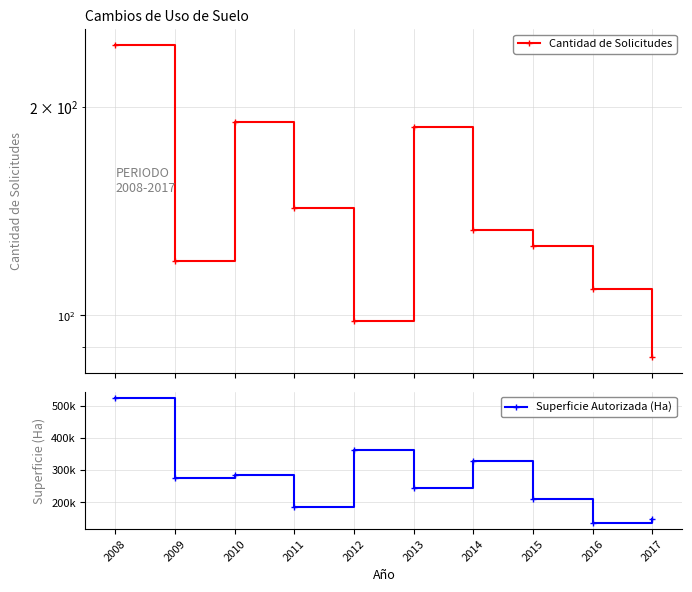

Rank the categories by Superficie Autorizada (Ha) value from highest to lowest.

2008, 2012, 2014, 2010, 2009, 2013, 2015, 2011, 2017, 2016